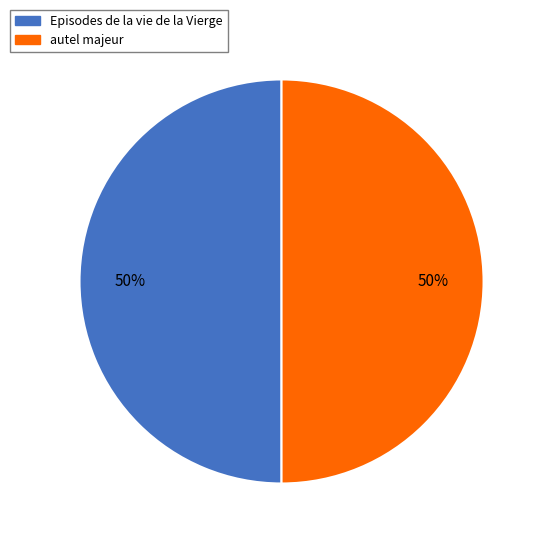

What percentage is the Episodes de la vie de la Vierge slice, to the nearest percent?

50%